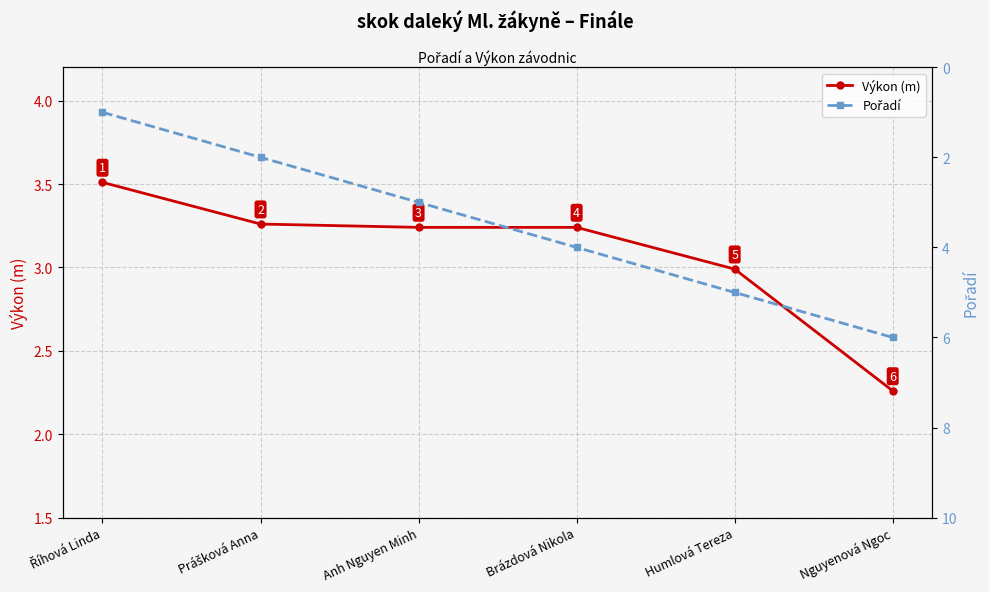

Which series has the widest spread of values?

Pořadí